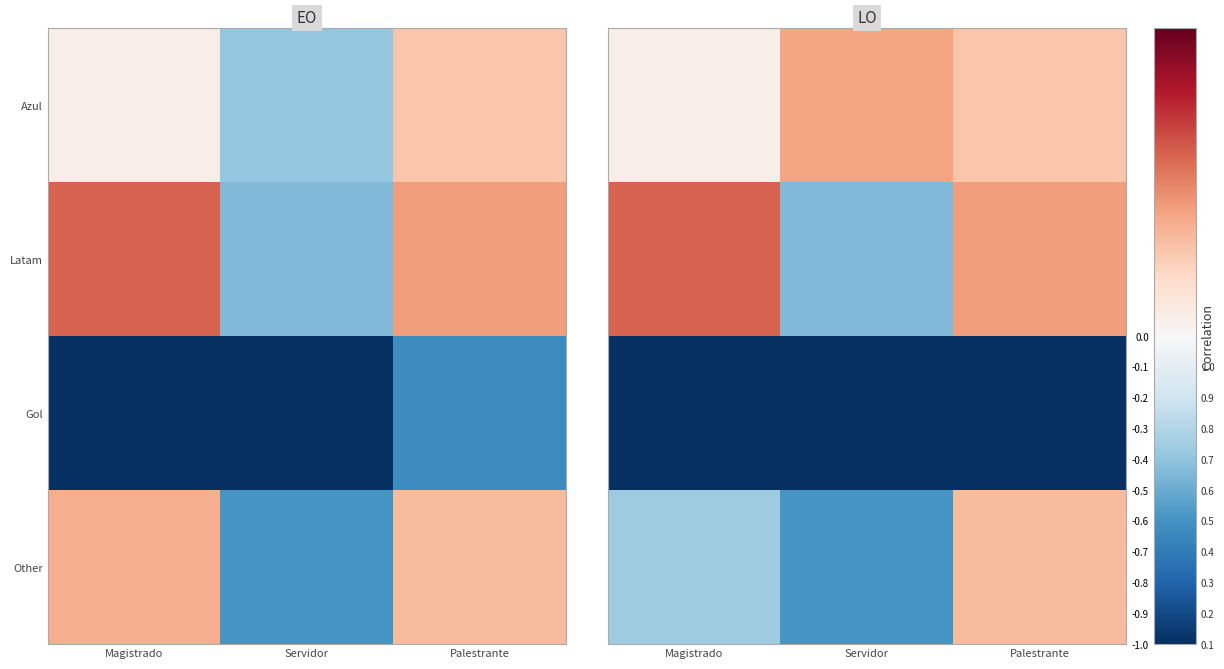

How many data points does each series have?

3